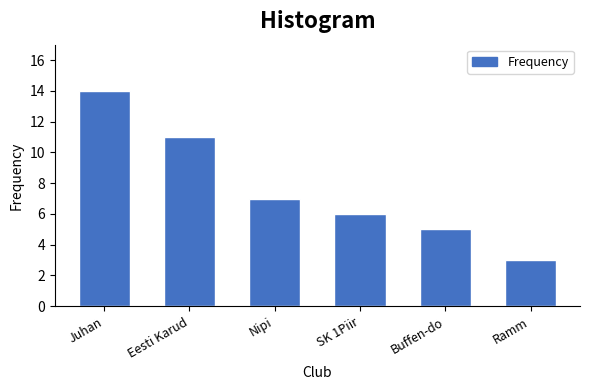

Reading left to right, extract all data points from this chart.

14	11	7	6	5	3